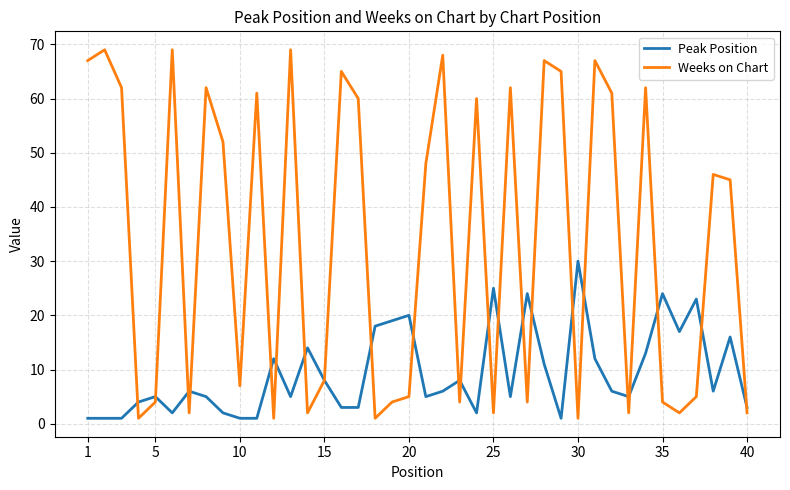

What is the difference between the second highest and minimum values in the Peak Position series?

24